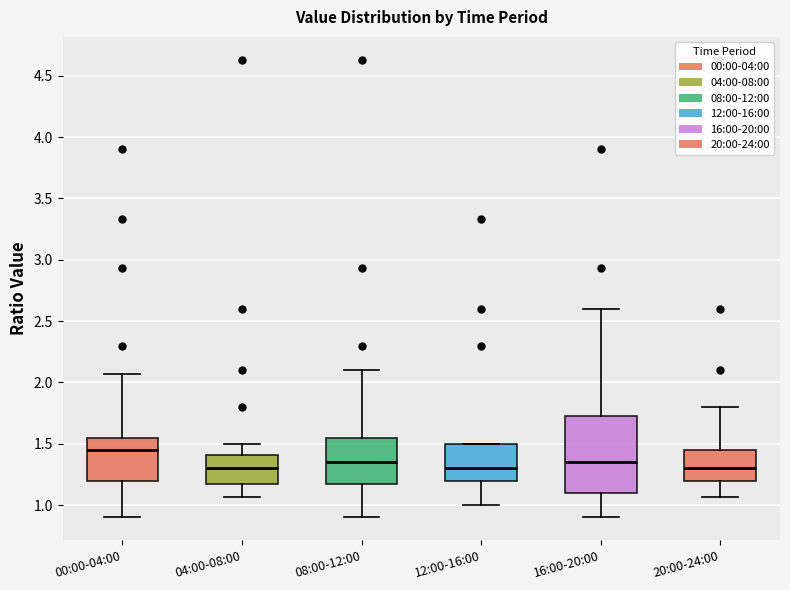

Which box is the tallest, from its lower edge to its upper edge?

16:00-20:00